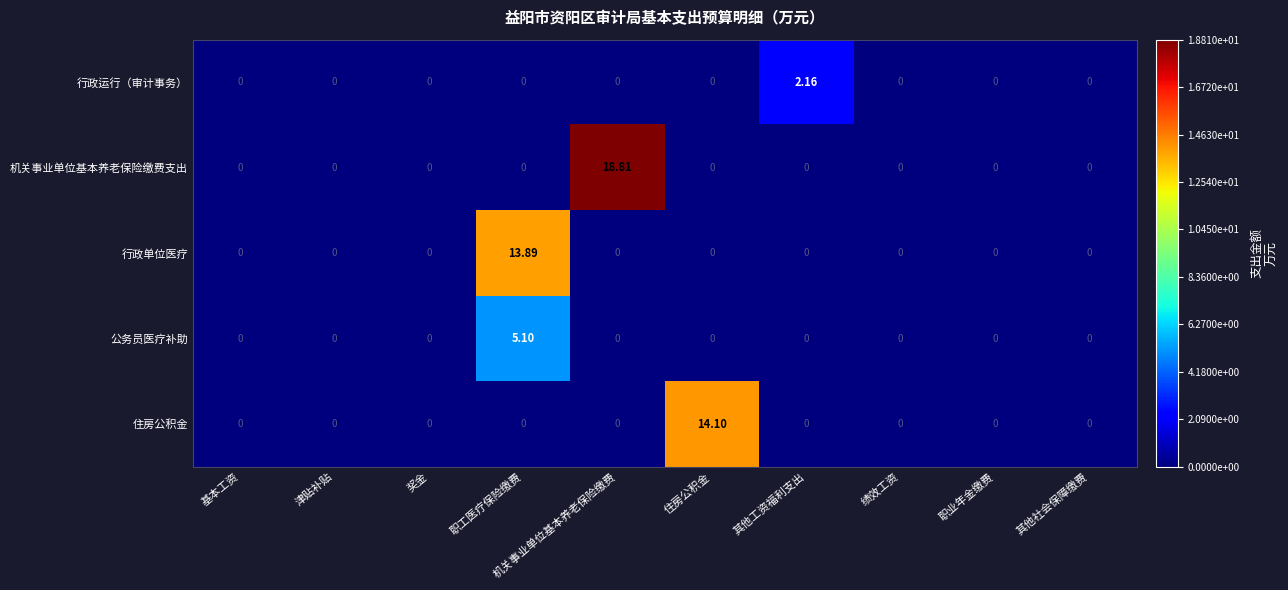

Which series has the largest total across all categories?

机关事业单位基本养老保险缴费支出